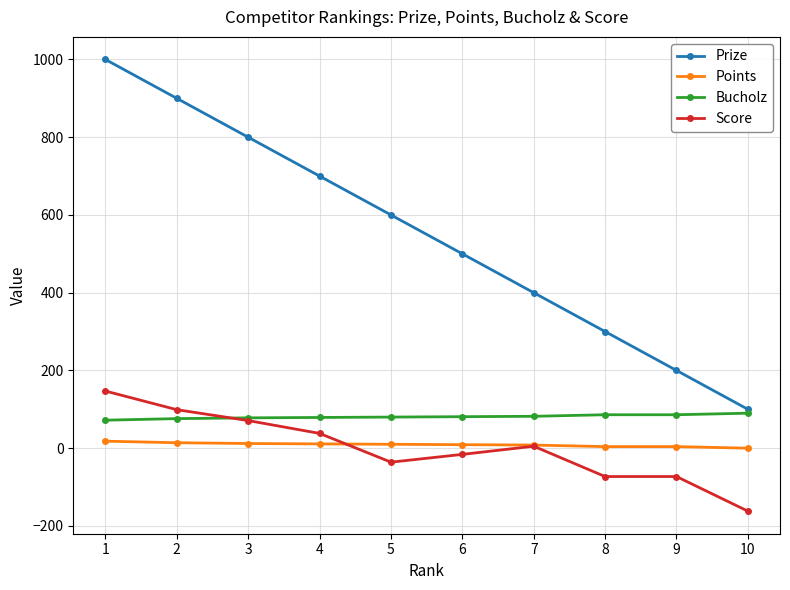

List the series in order of their peak value, lowest first.

Points, Bucholz, Score, Prize